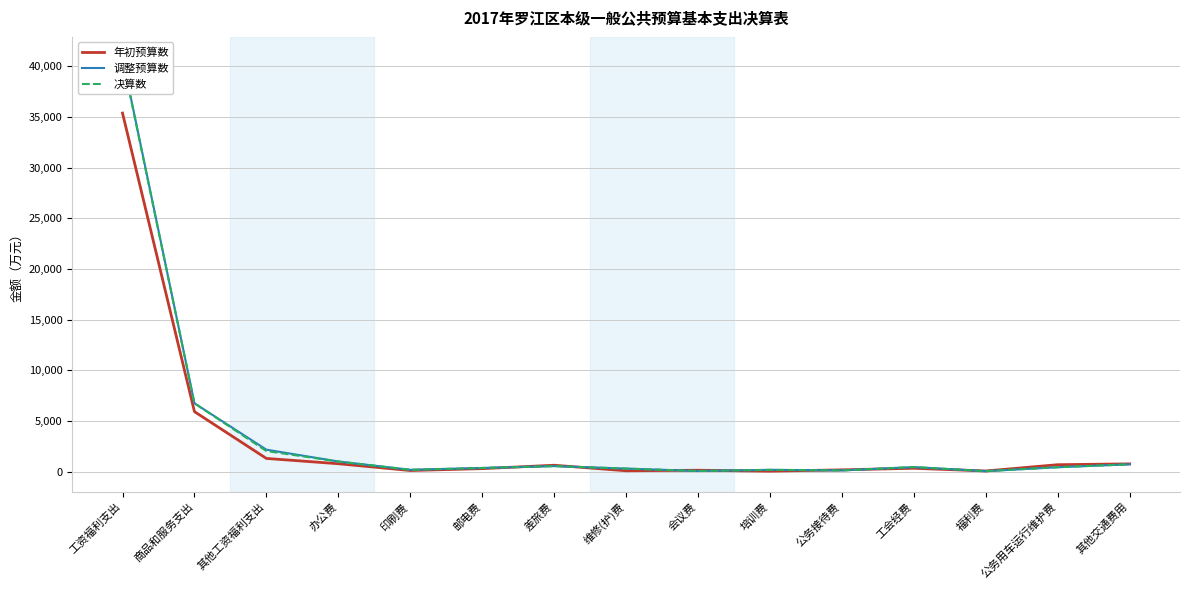

What is the label of the 5th point from the right?

公务接待费